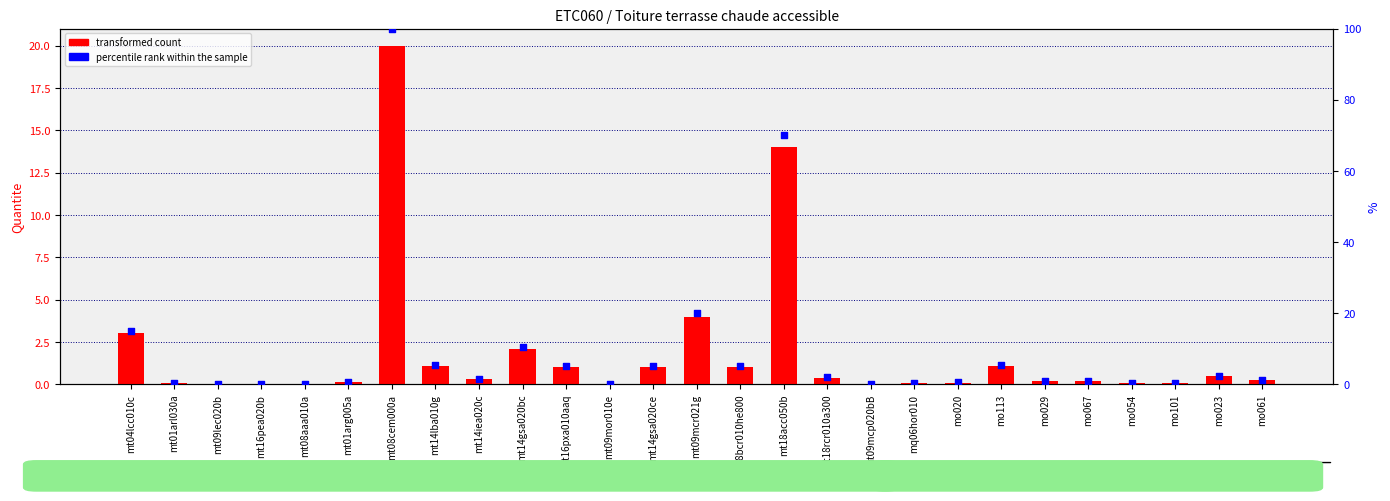

What is the total value across all series at mt18acc050b?

84.0